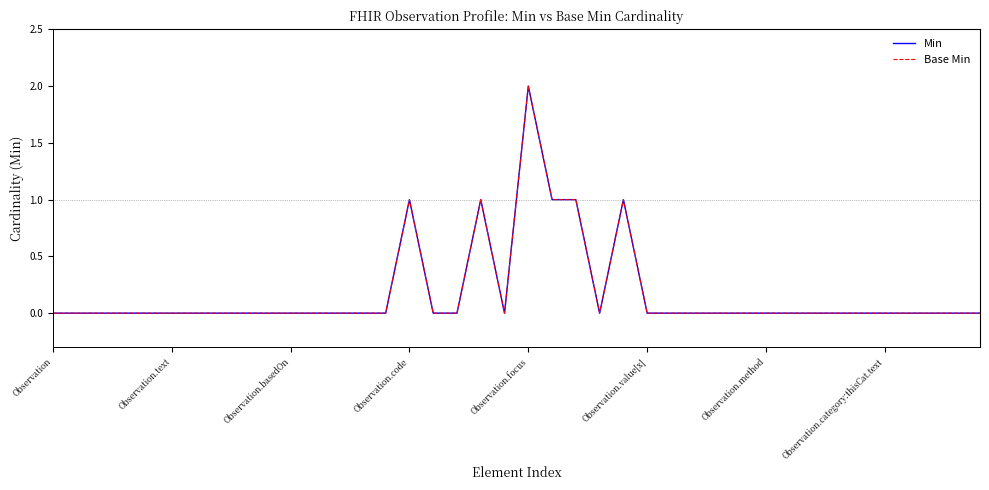

True or false: Min and Base Min intersect in this chart.

False